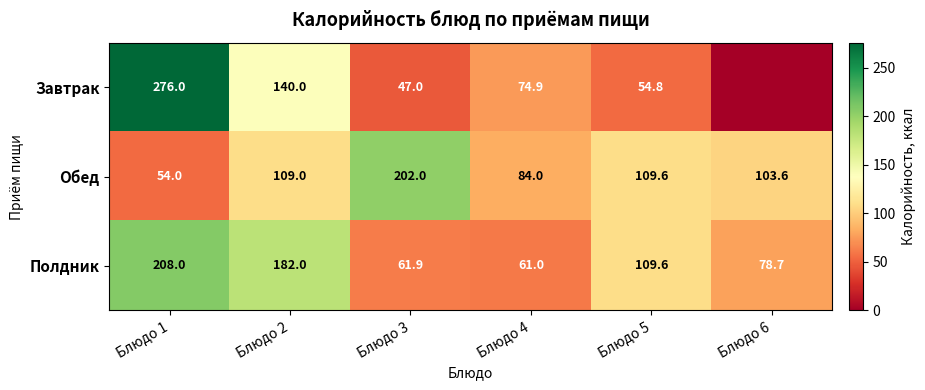

What is the greatest value displayed?

276.0